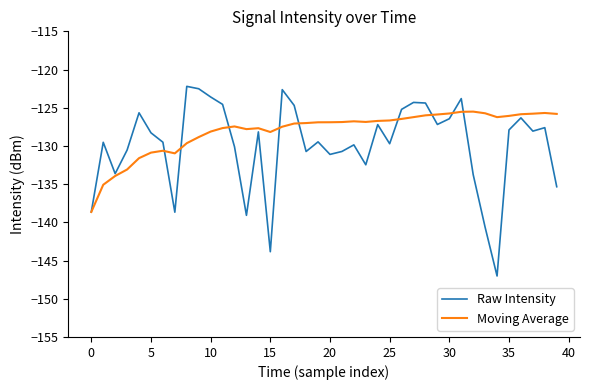

Which series has the widest spread of values?

Raw Intensity